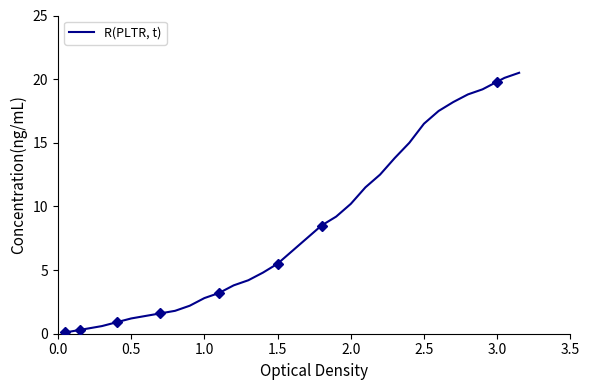

What is the greatest value displayed?

20.5